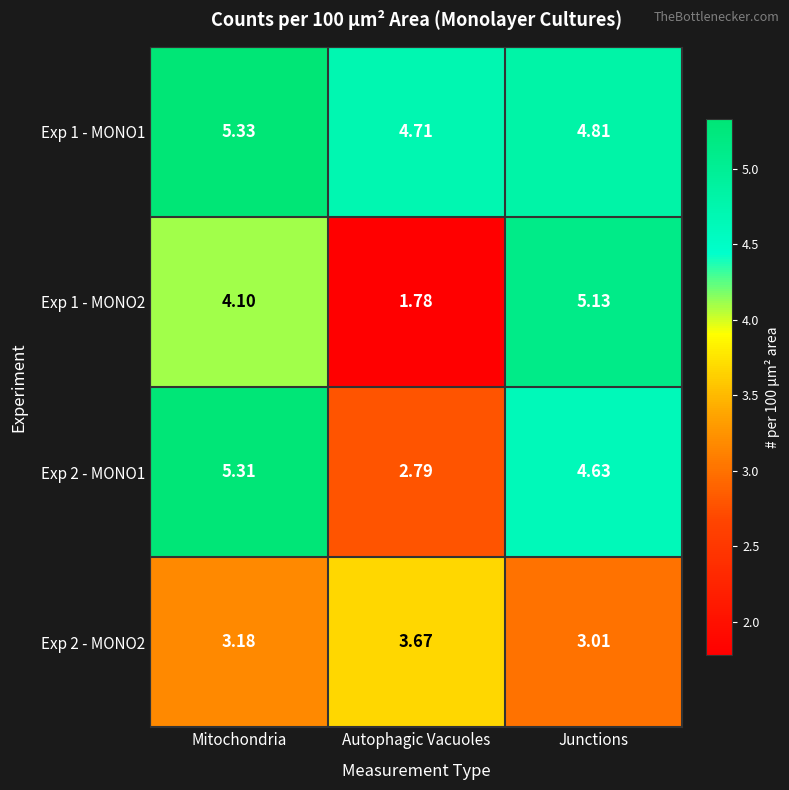

Where does the Exp 2 - MONO1 series first go above 4?

Mitochondria